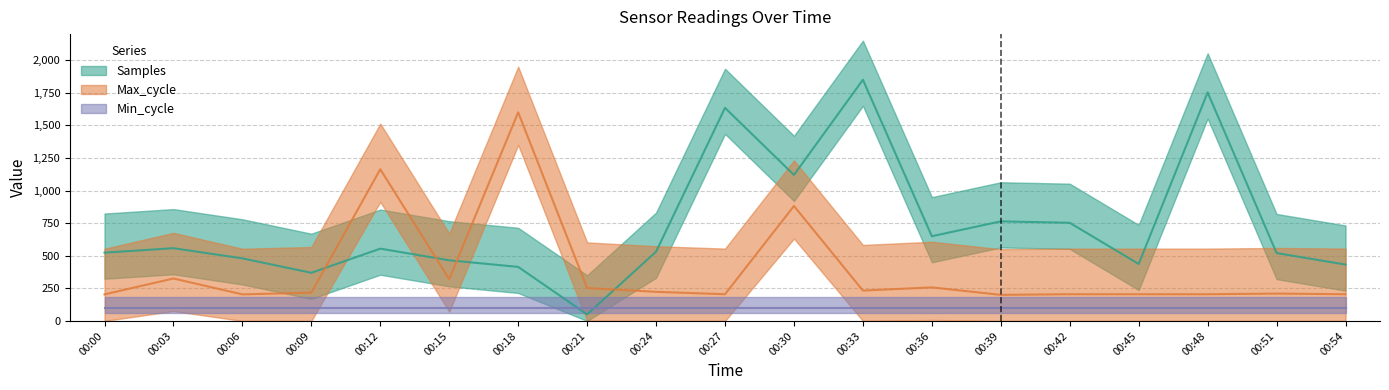

What is the total value across all series at 00:39?

963.7